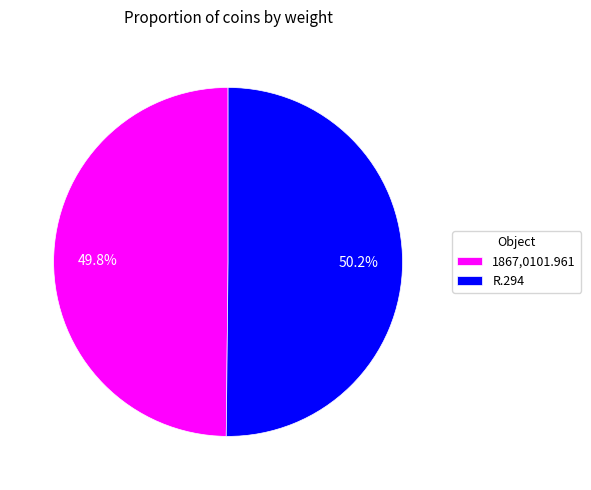

To the nearest percent, what is the combined percentage of R.294 and 1867,0101.961?

100%